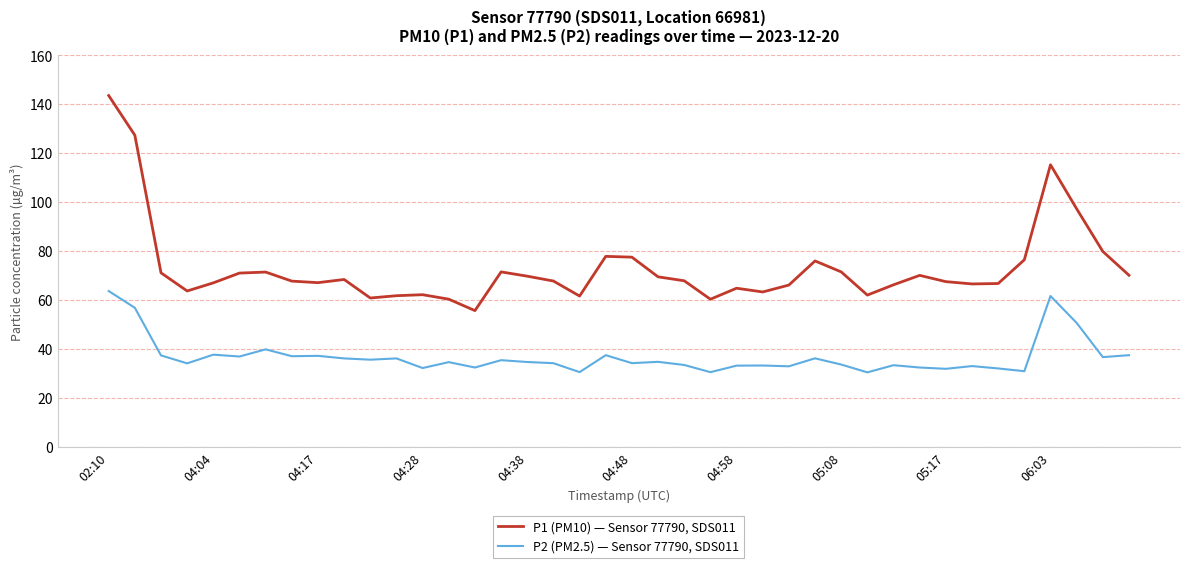

Rank the series by their average value, from highest to lowest.

P1 (PM10) — Sensor 77790, SDS011, P2 (PM2.5) — Sensor 77790, SDS011